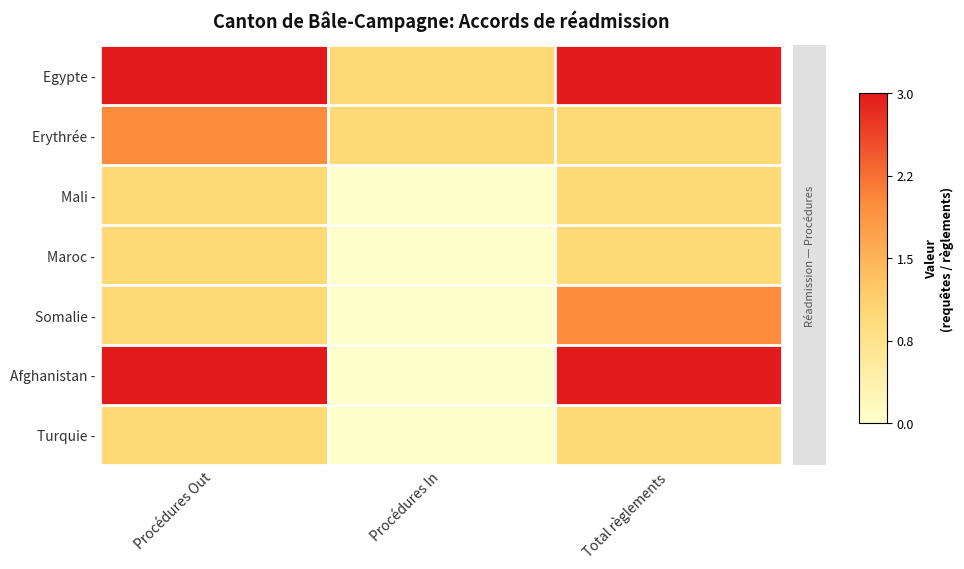

At which category does the chart reach its peak across all series?

Procédures Out